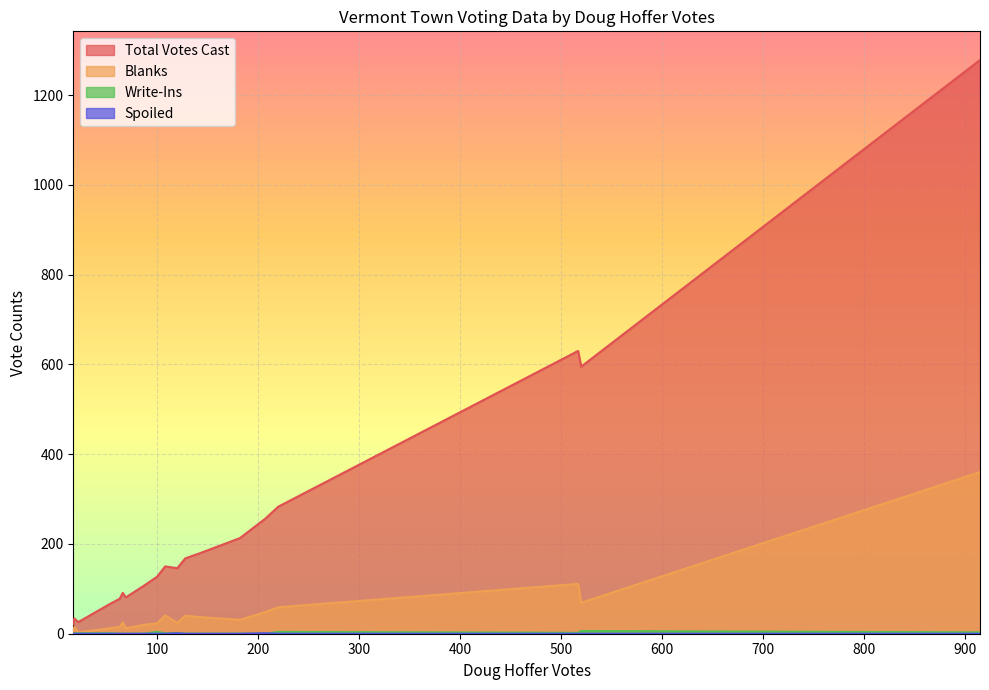

What is the maximum value shown in the chart?

1278